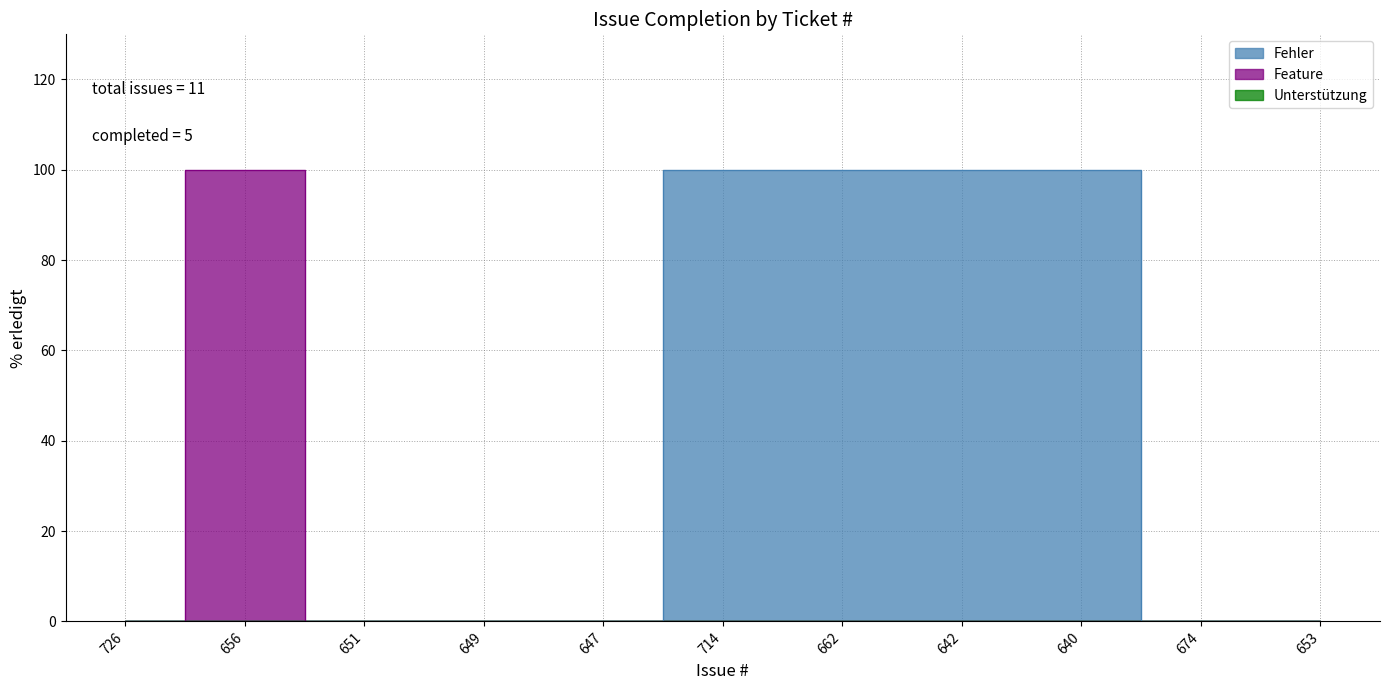

Rank the categories by value from lowest to highest.

726, 651, 649, 647, 674, 653, 656, 714, 662, 642, 640